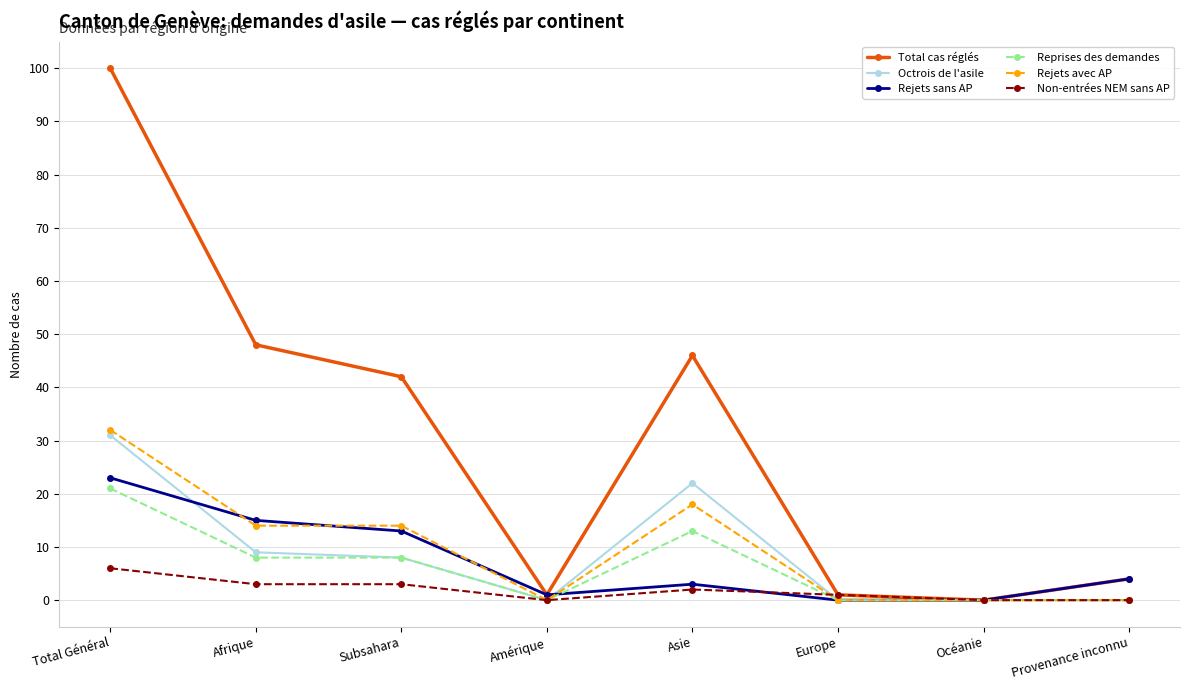

Between Total Général and Océanie, which series saw the biggest shift?

Total cas réglés